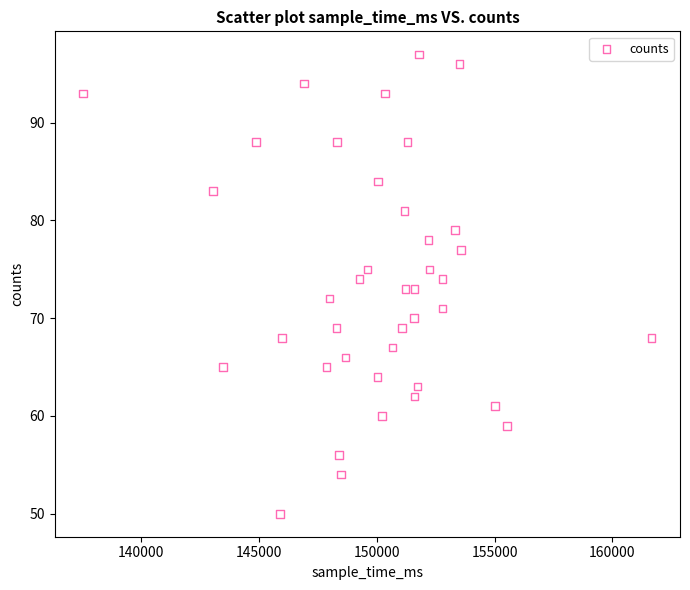

What is the range of X values (max minus min)?

24123